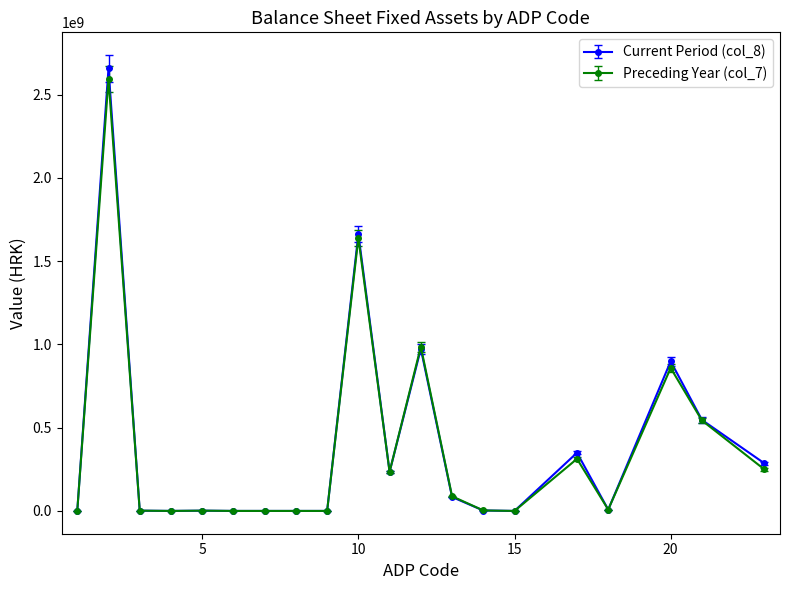

What is the greatest value displayed?

2657874056